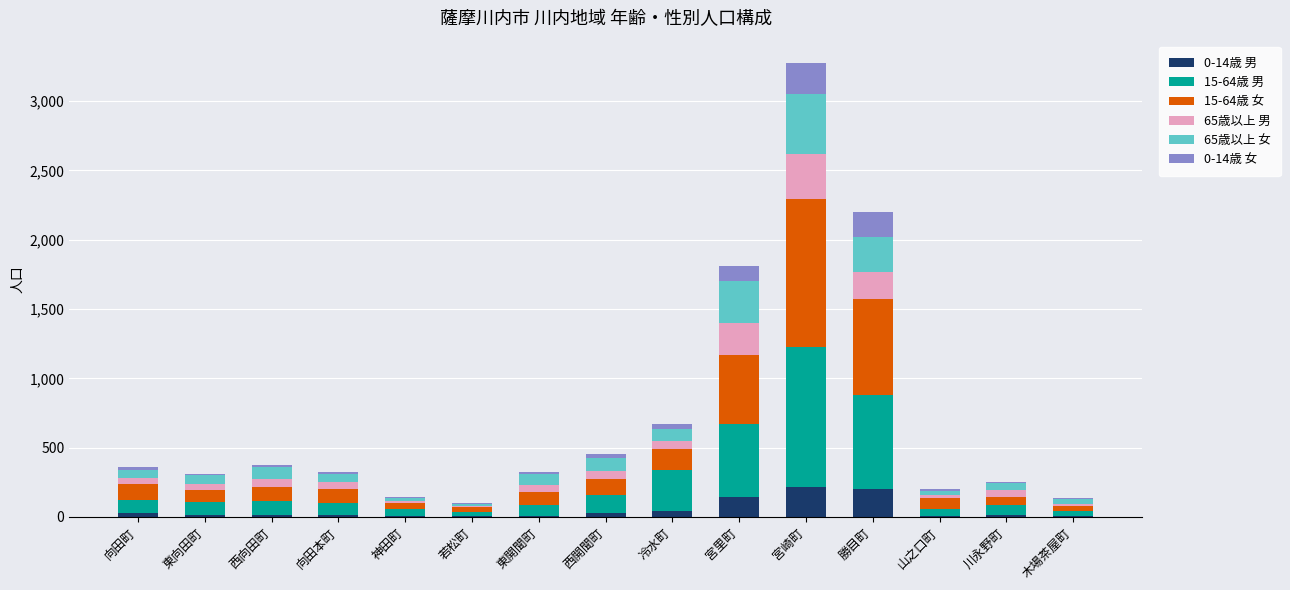

At which category is the sum across all series the highest?

宮崎町